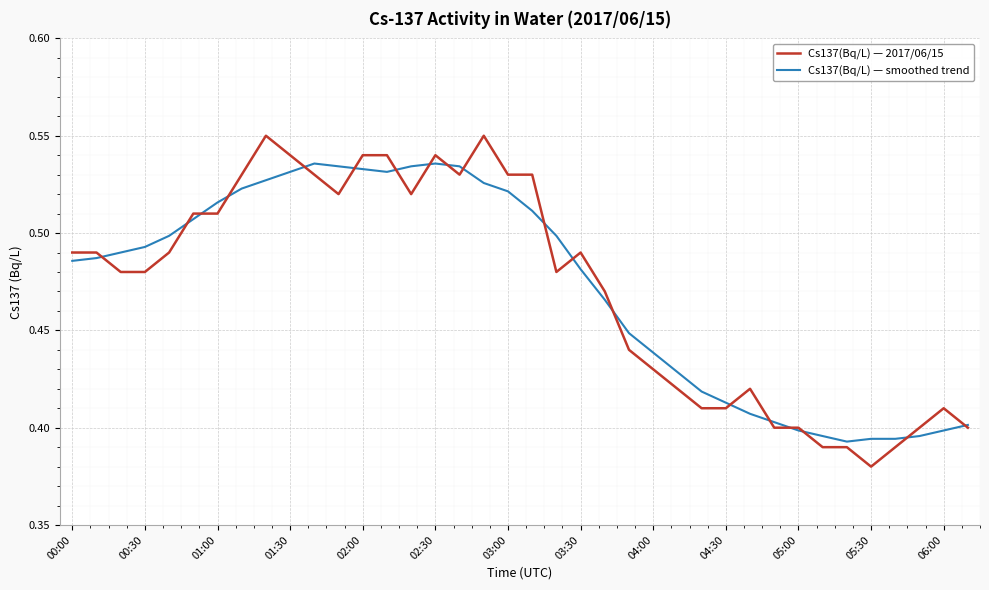

Which series has the largest range (max minus min)?

Cs137(Bq/L) — 2017/06/15